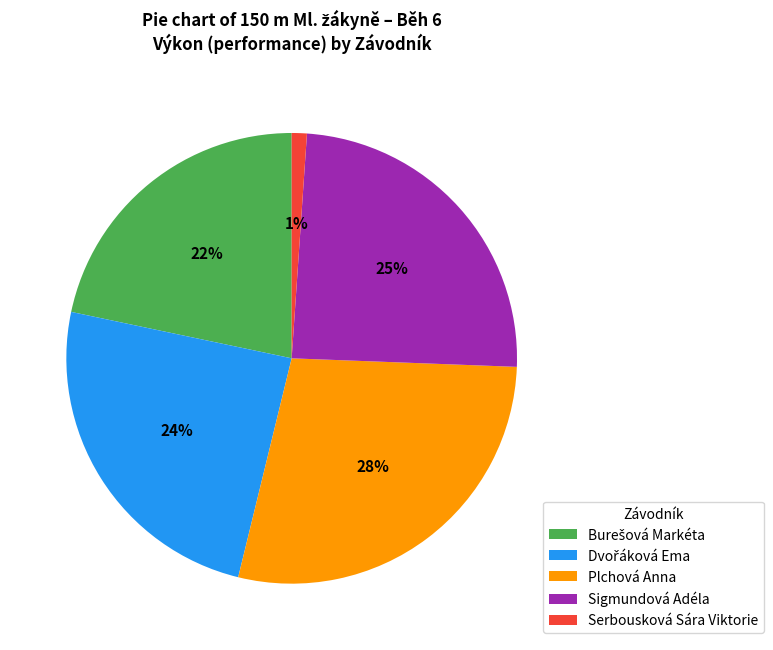

Count the number of slices in the pie.

5